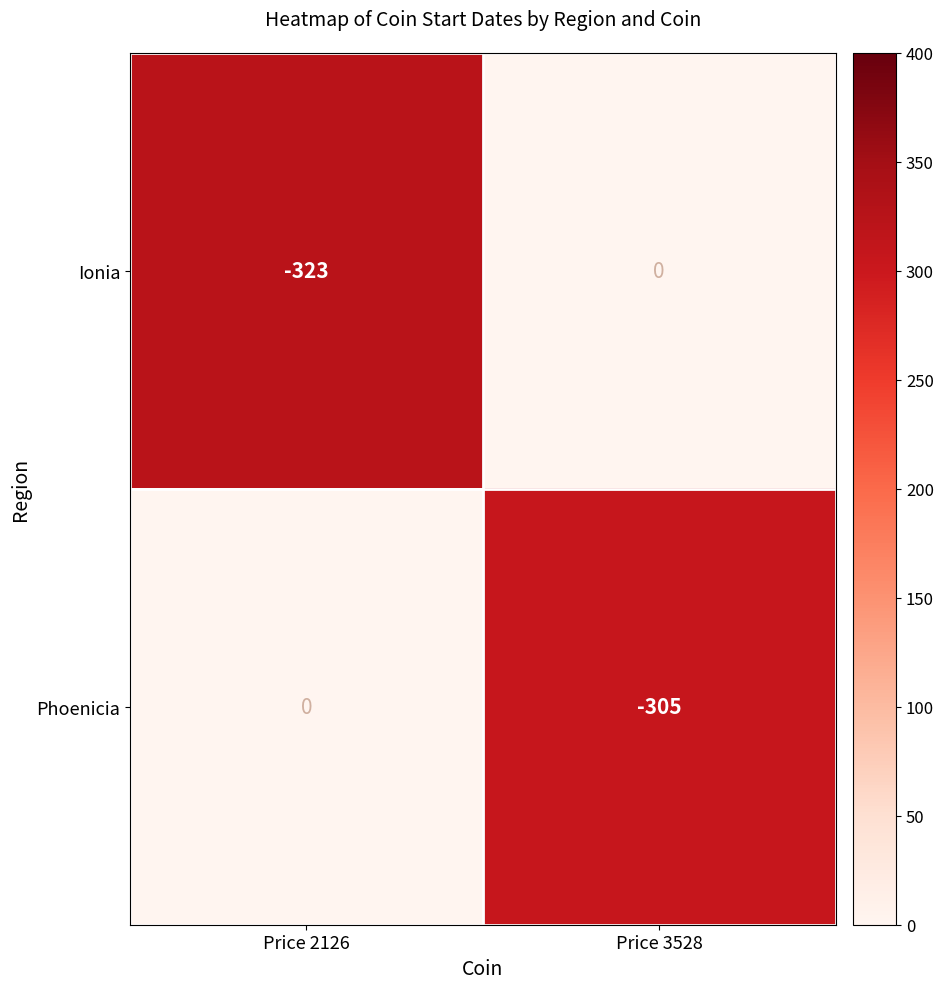

Is the value of Ionia at Price 2126 greater than the value of Phoenicia at Price 3528?

No